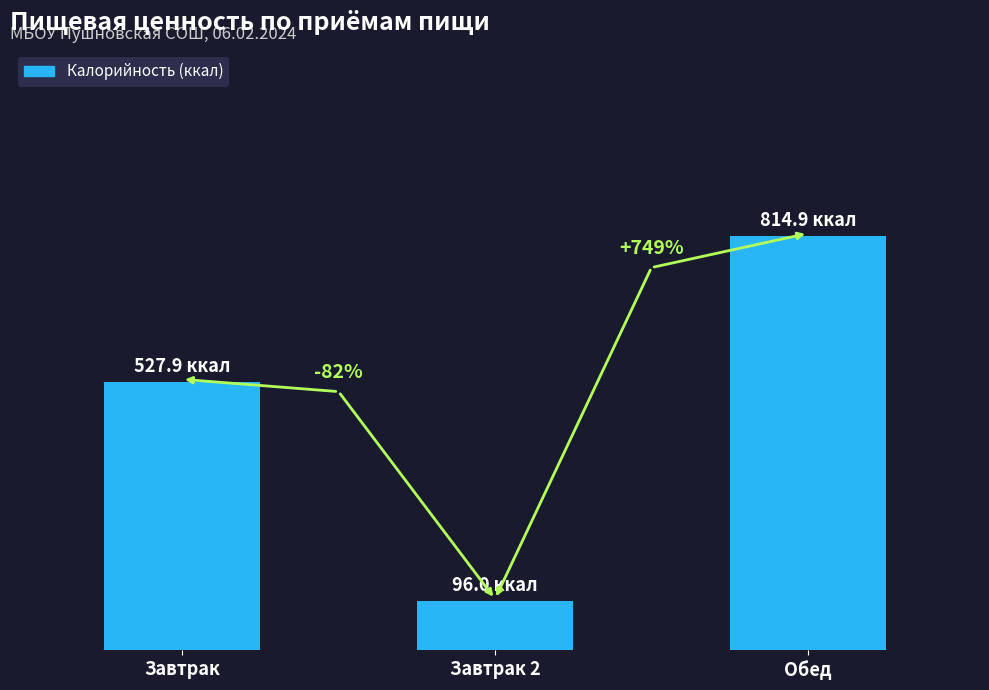

Are the bars grouped side by side (vs. stacked)?

No